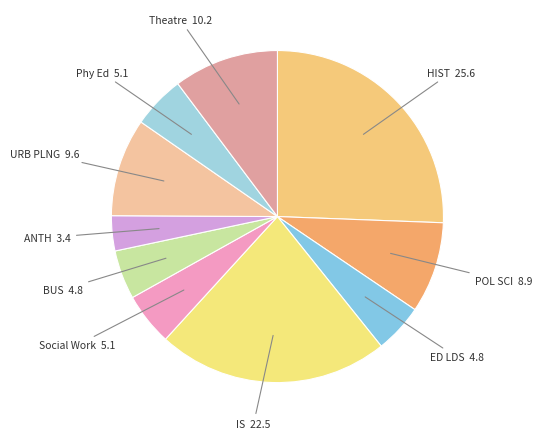

How many slices are in this pie chart?

10